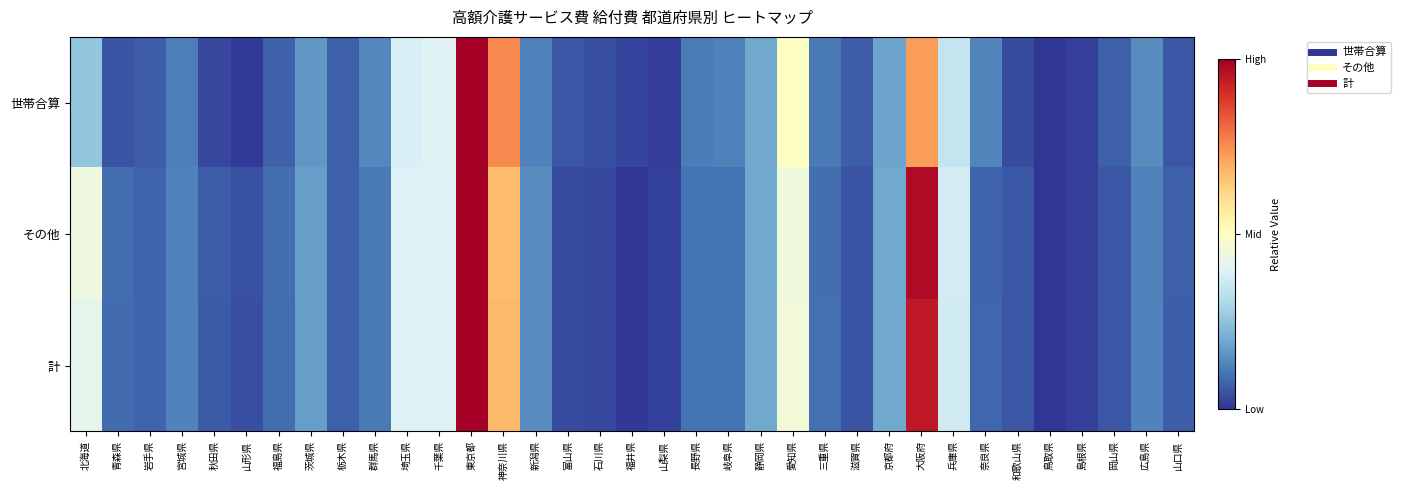

Reading right to left, transcribe all the data shown in this chart.

世帯合算: 山口県=0.1	広島県=0.1	岡山県=0.1	島根県=0.0	鳥取県=0.0	和歌山県=0.0	奈良県=0.1	兵庫県=0.3	大阪府=0.7	京都府=0.2	滋賀県=0.1	三重県=0.1	愛知県=0.5	静岡県=0.2	岐阜県=0.1	長野県=0.1	山梨県=0.0	福井県=0.0	石川県=0.0	富山県=0.1	新潟県=0.1	神奈川県=0.8	東京都=1.0	千葉県=0.4	埼玉県=0.4	群馬県=0.1	栃木県=0.1	茨城県=0.2	福島県=0.1	山形県=0.0	秋田県=0.0	宮城県=0.1	岩手県=0.1	青森県=0.0	北海道=0.3
その他: 山口県=0.1	広島県=0.1	岡山県=0.1	島根県=0.0	鳥取県=0.0	和歌山県=0.1	奈良県=0.1	兵庫県=0.4	大阪府=1.0	京都府=0.2	滋賀県=0.0	三重県=0.1	愛知県=0.4	静岡県=0.2	岐阜県=0.1	長野県=0.1	山梨県=0.0	福井県=0.0	石川県=0.0	富山県=0.0	新潟県=0.1	神奈川県=0.7	東京都=1.0	千葉県=0.4	埼玉県=0.4	群馬県=0.1	栃木県=0.1	茨城県=0.2	福島県=0.1	山形県=0.0	秋田県=0.1	宮城県=0.1	岩手県=0.1	青森県=0.1	北海道=0.4
計: 山口県=0.1	広島県=0.1	岡山県=0.1	島根県=0.0	鳥取県=0.0	和歌山県=0.1	奈良県=0.1	兵庫県=0.4	大阪府=0.9	京都府=0.2	滋賀県=0.0	三重県=0.1	愛知県=0.5	静岡県=0.2	岐阜県=0.1	長野県=0.1	山梨県=0.0	福井県=0.0	石川県=0.0	富山県=0.0	新潟県=0.1	神奈川県=0.7	東京都=1.0	千葉県=0.4	埼玉県=0.4	群馬県=0.1	栃木県=0.1	茨城県=0.2	福島県=0.1	山形県=0.0	秋田県=0.1	宮城県=0.1	岩手県=0.1	青森県=0.1	北海道=0.4